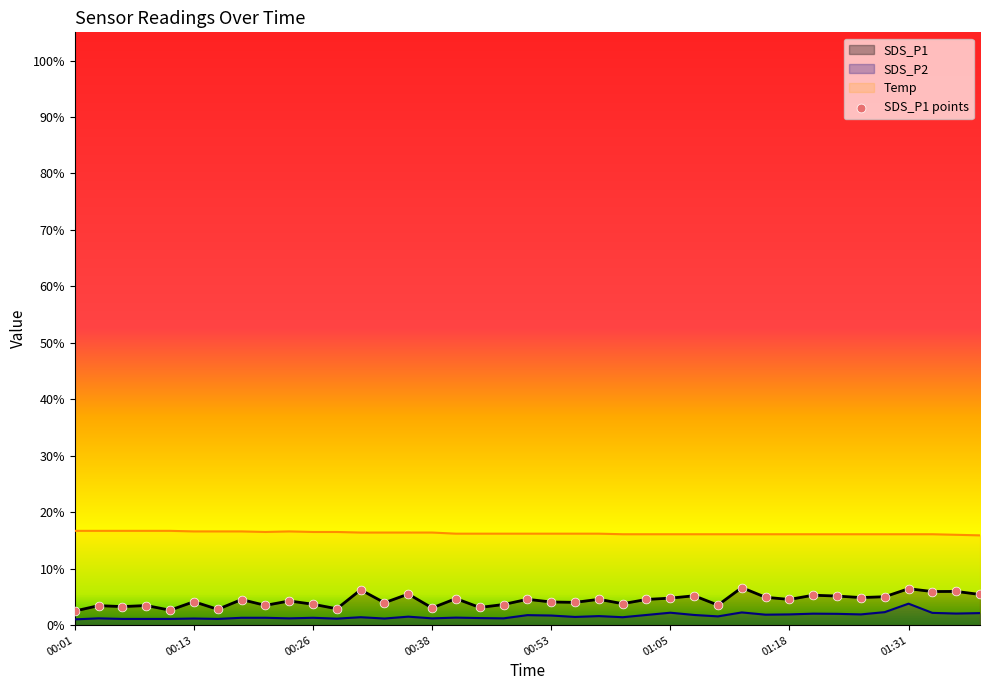

Which series contains the lowest Y value?

SDS_P2